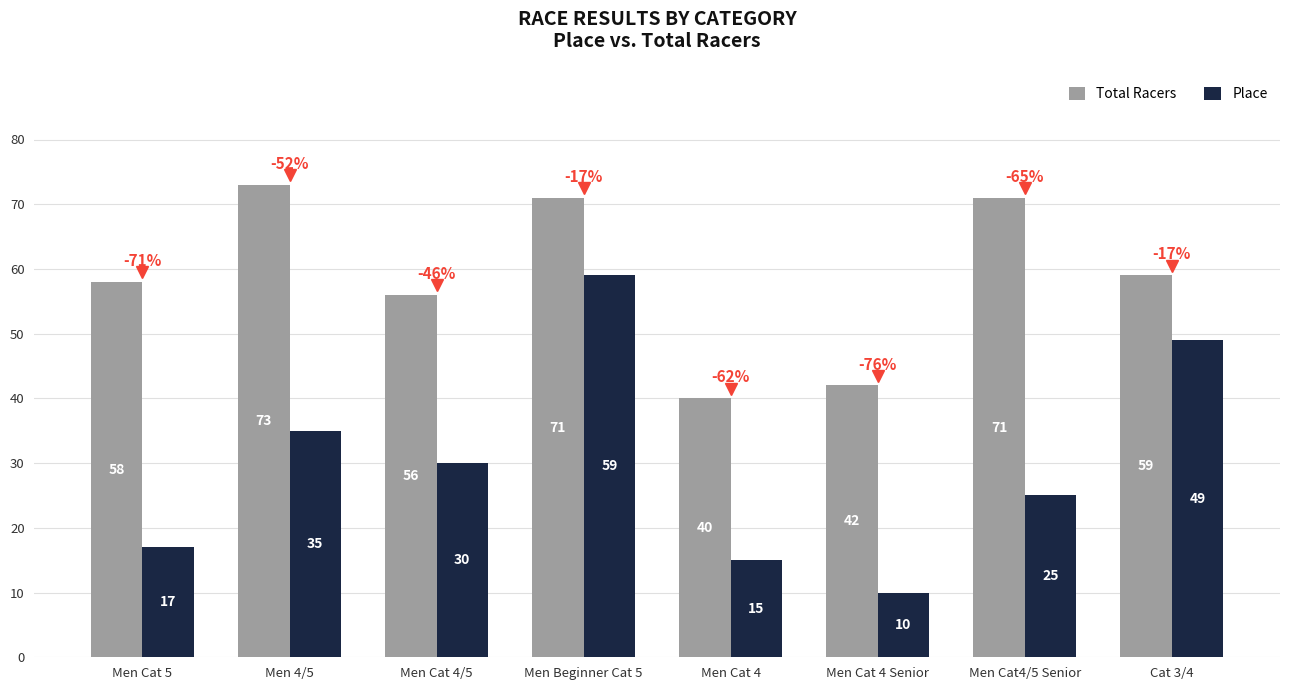

Which label corresponds to the largest value in the chart?

Men 4/5